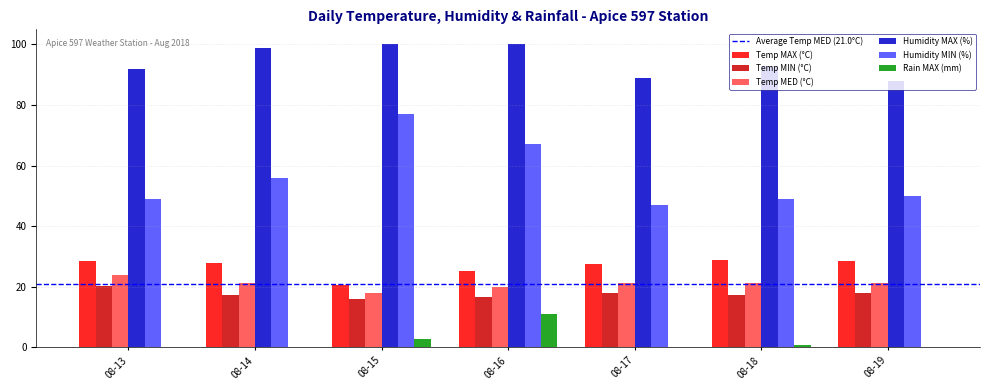

The Humidity MAX (%) series shows 20.8 at 08-13. True or false?

False